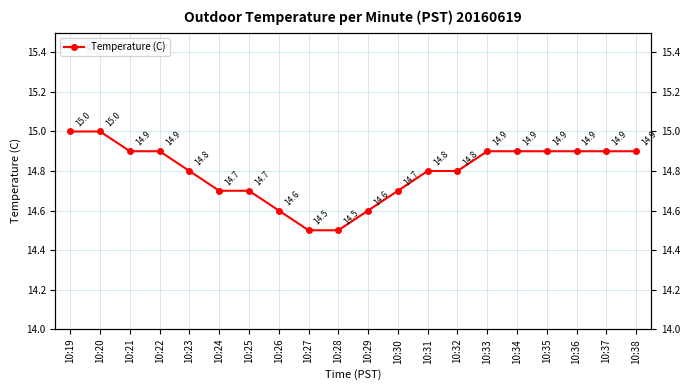

What is the ratio of the value at 10:29 to the value at 10:31?

1.0